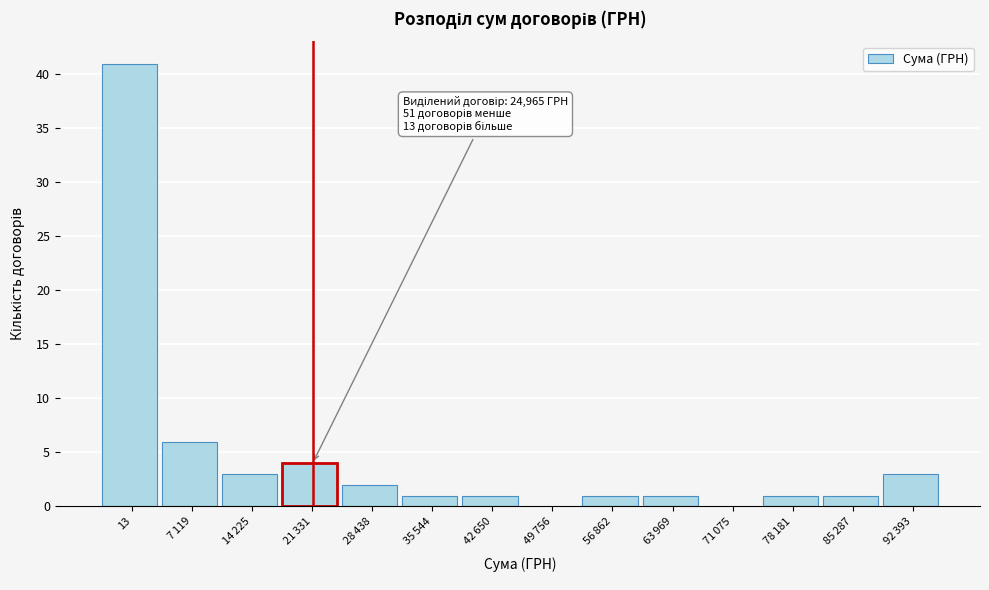

Which label corresponds to the largest value in the chart?

13